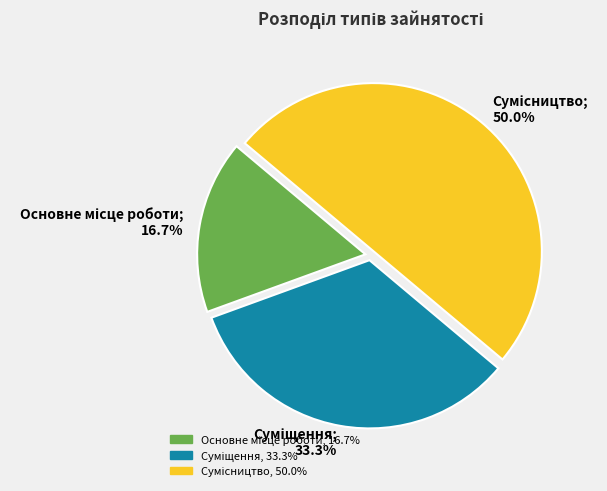

To the nearest percent, what portion does Сумісництво represent?

50%